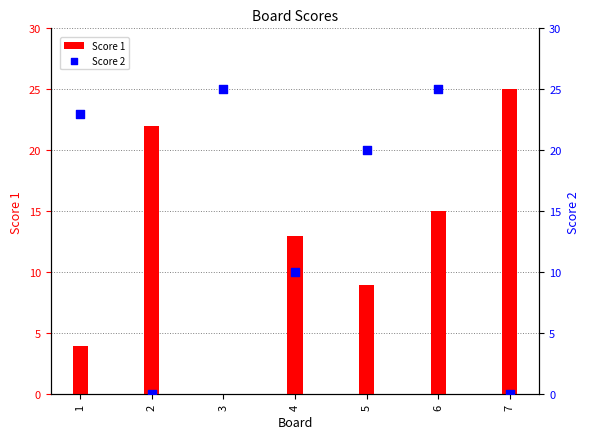

Is the value of Score 1 at 7 greater than the value of Score 2 at 1?

Yes